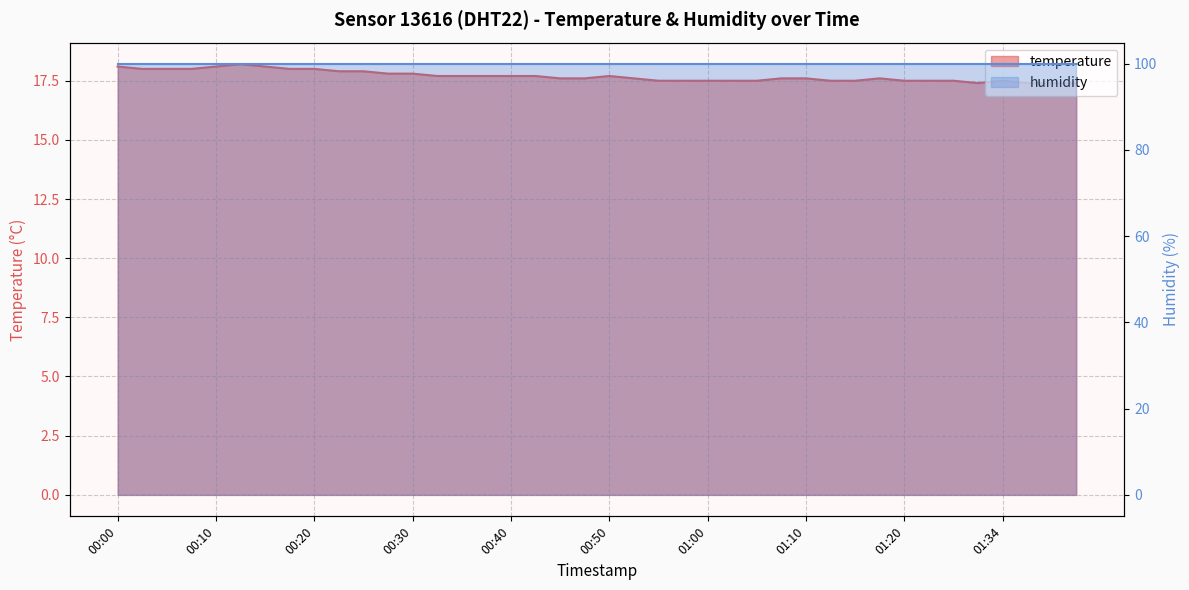

The value at 00:55 is 10.6. True or false?

False